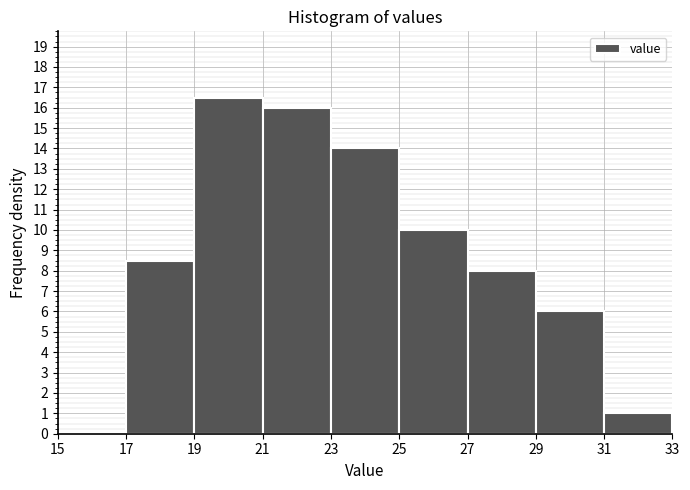

Which range on the x-axis has the tallest bar?

19 to 21